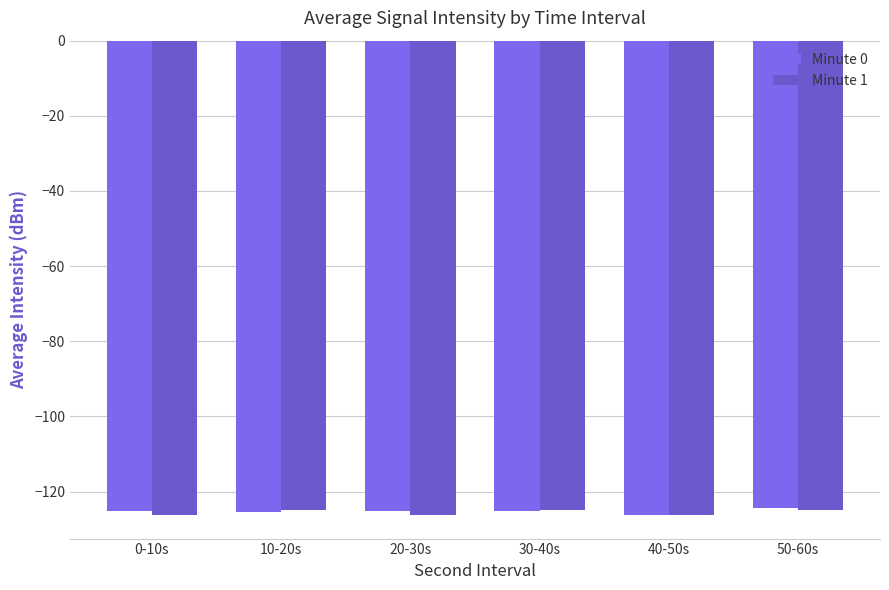

Count the Minute 1 values in the range -126 to -124.

3